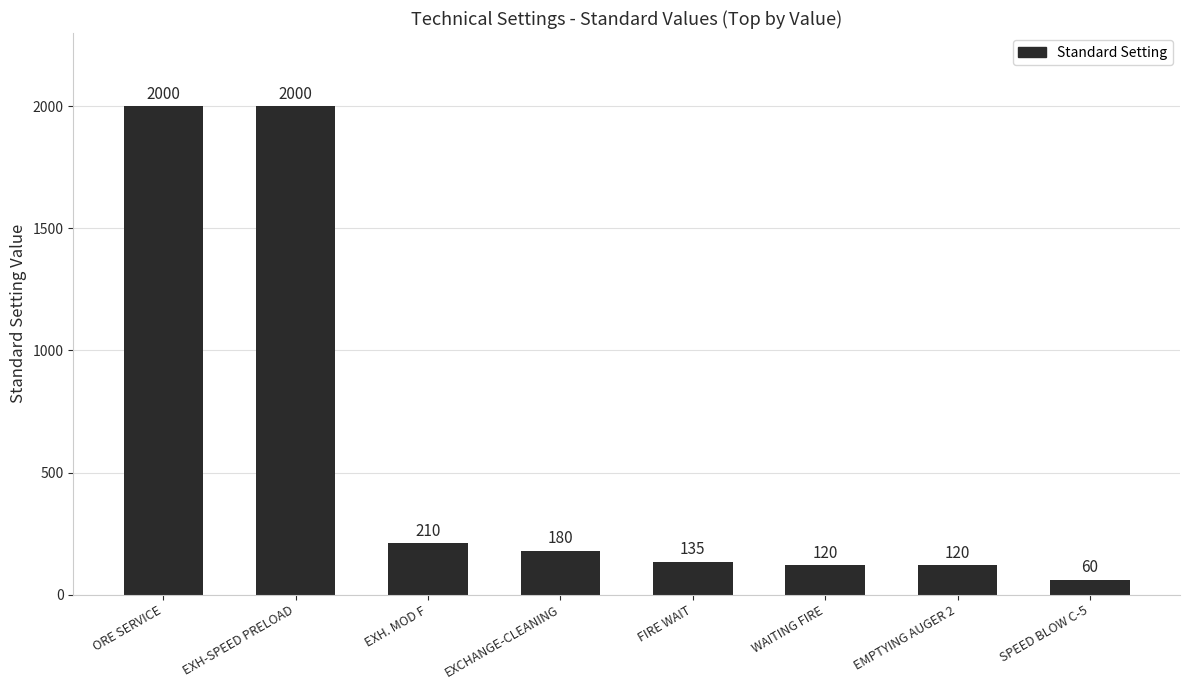

What is the smallest value displayed?

60